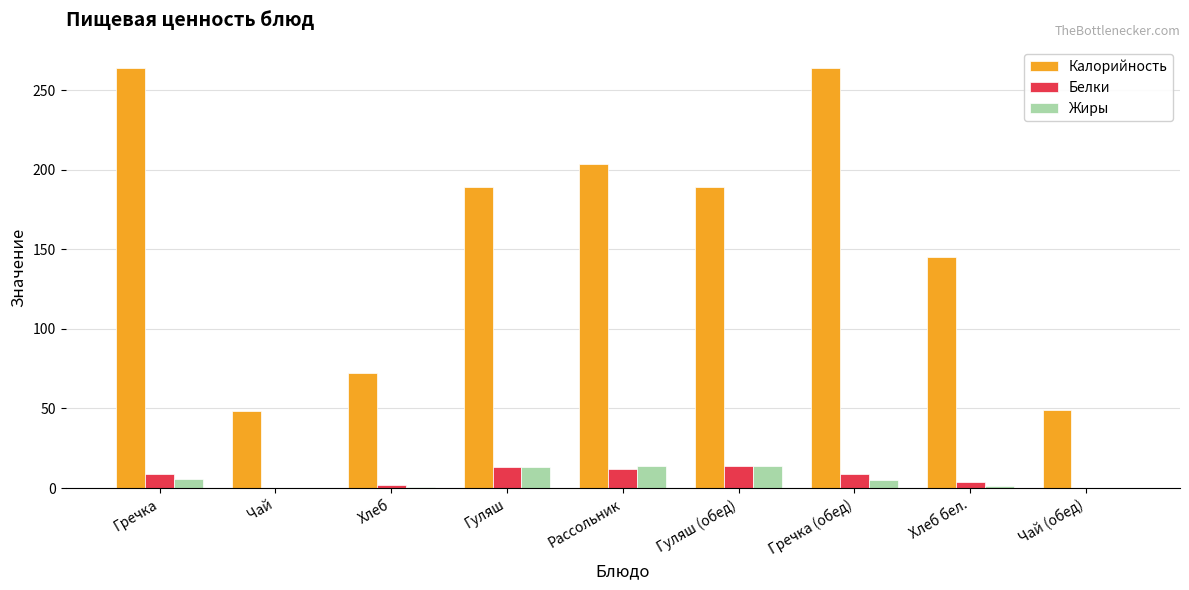

What is the maximum value for Калорийность?

264.0